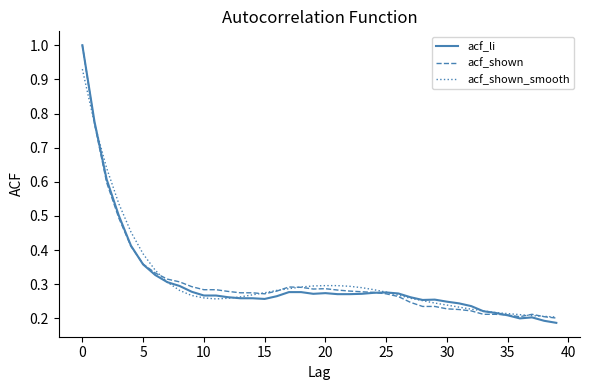

Count the number of data series in this chart.

3